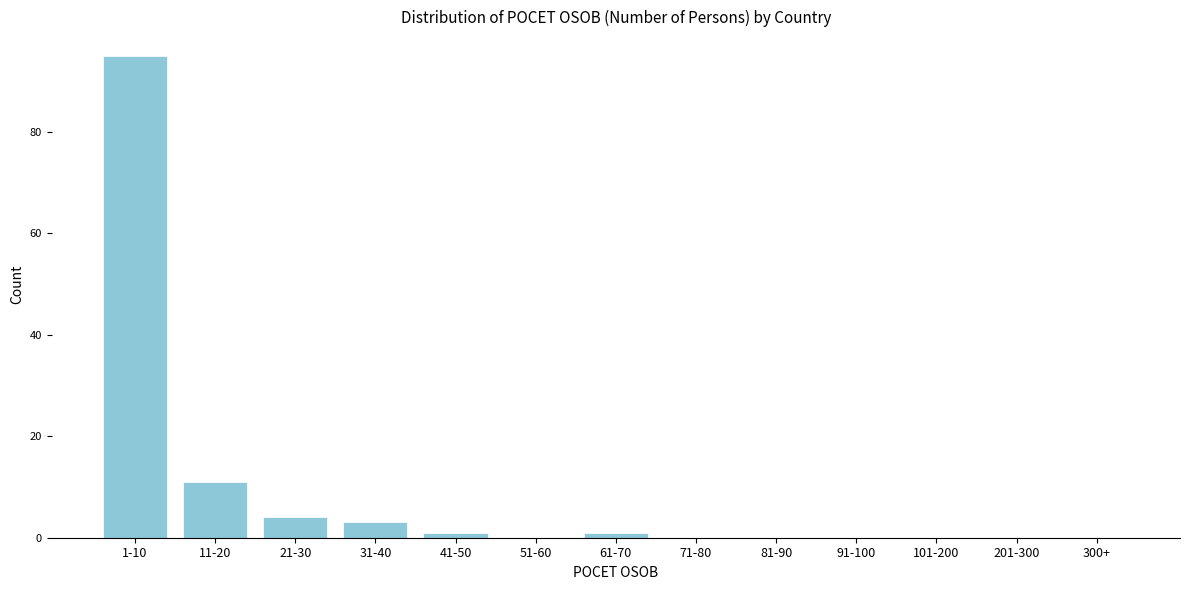

Reading left to right, extract all data points from this chart.

1-10=95	11-20=11	21-30=4	31-40=3	41-50=1	51-60=0	61-70=1	71-80=0	81-90=0	91-100=0	101-200=0	201-300=0	300+=0